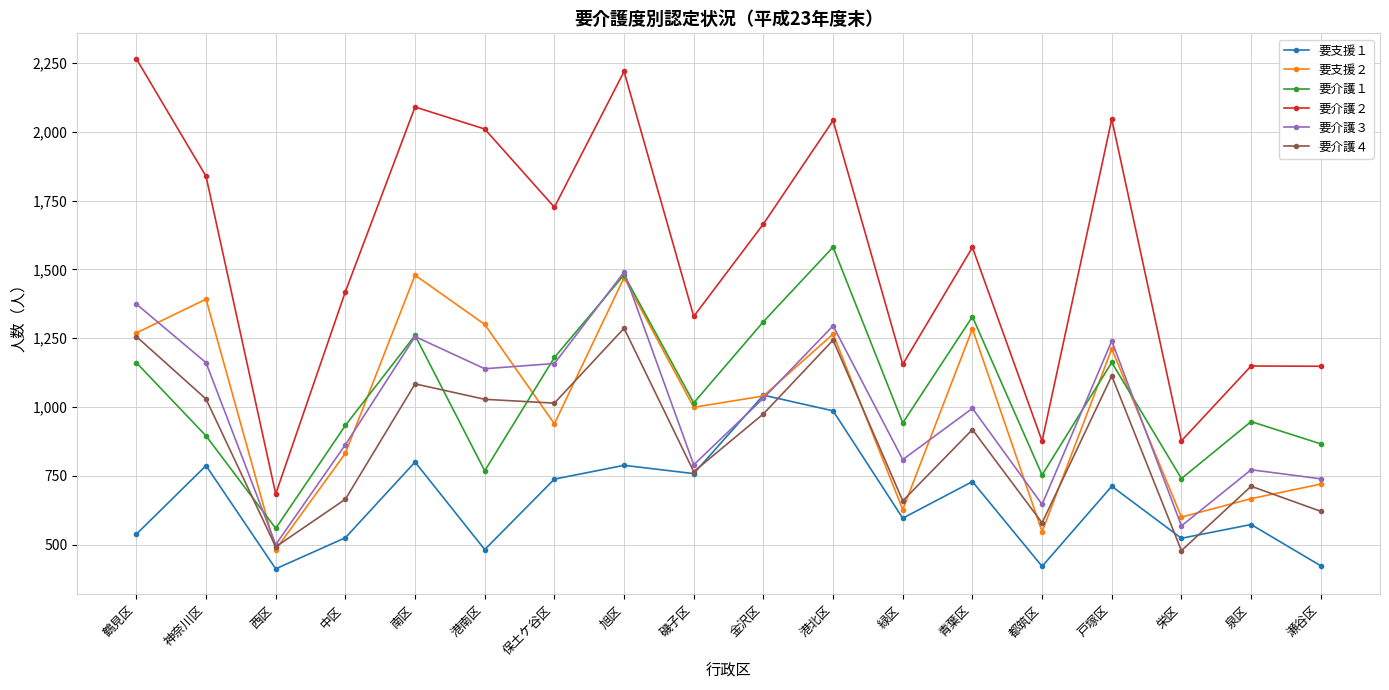

What is the minimum value for 要支援１?

412